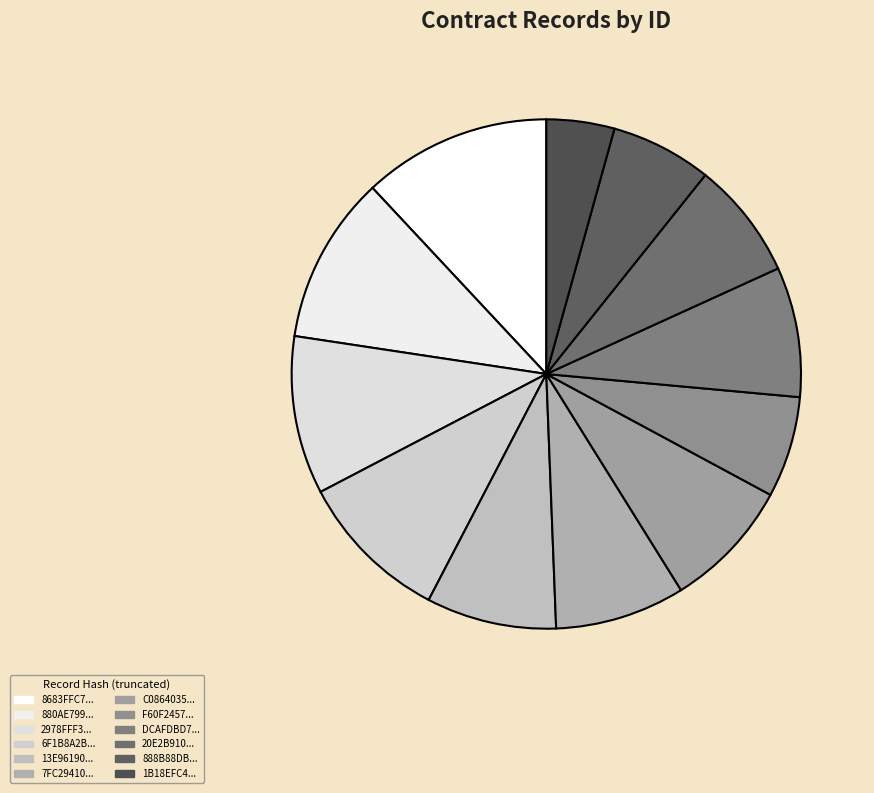

Rank the categories by value from highest to lowest.

8683FFC7FD4025420A817B404D5A59D5, 880AE799ED2B7AEAA01D197D808AA583, 2978FFF398BFB5DF5EF04764B44A22B1, 6F1B8A2BFC2A2E65D7C5378F3617F3BE, 13E961908FEFDD31A8FC476411D2E0F9, 7FC29410B152FC37CD5802694AB64CE2, C0864035A9F82664FBC3A8474BB034FC, DCAFDBD793A2096BD4B82485D535E85A, 20E2B910B6A83EA7005387661FFAE9E9, F60F2457BF6908926481EC926AC9FD3B, 888B88DB59BF0118F2E75B3E42C5116D, 1B18EFC4A5383E3457E67625CCB030CB